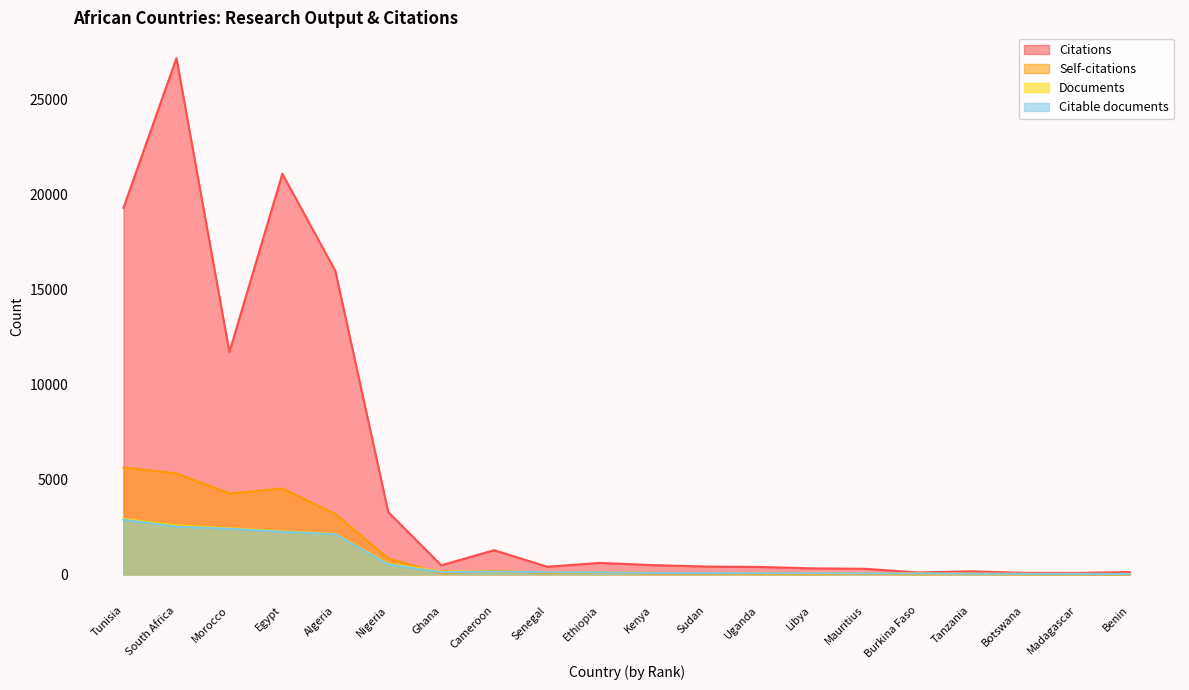

How many values in the Citable documents series are below 105?

10